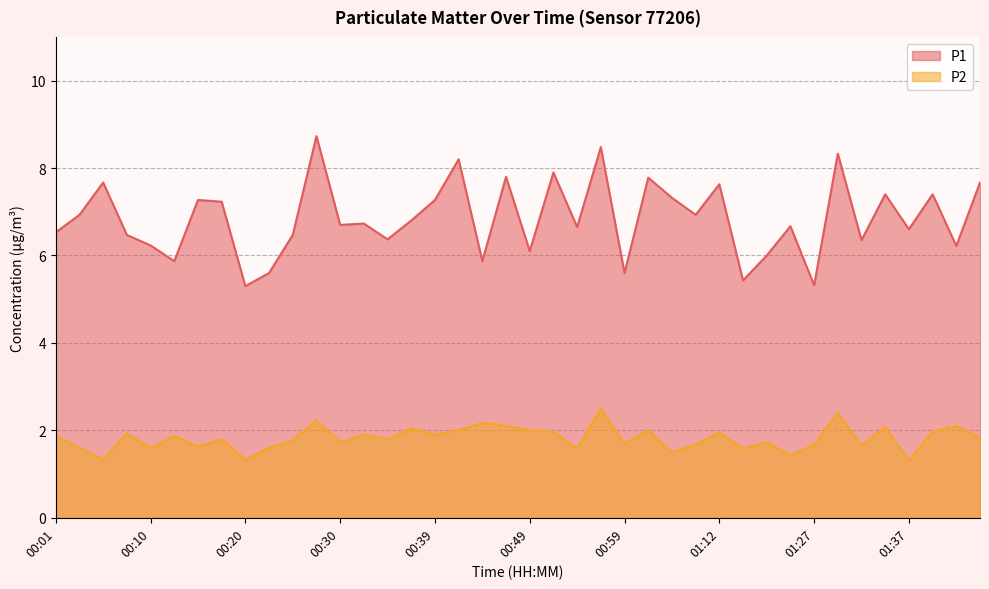

Does the chart display data point markers on the line(s)?

No